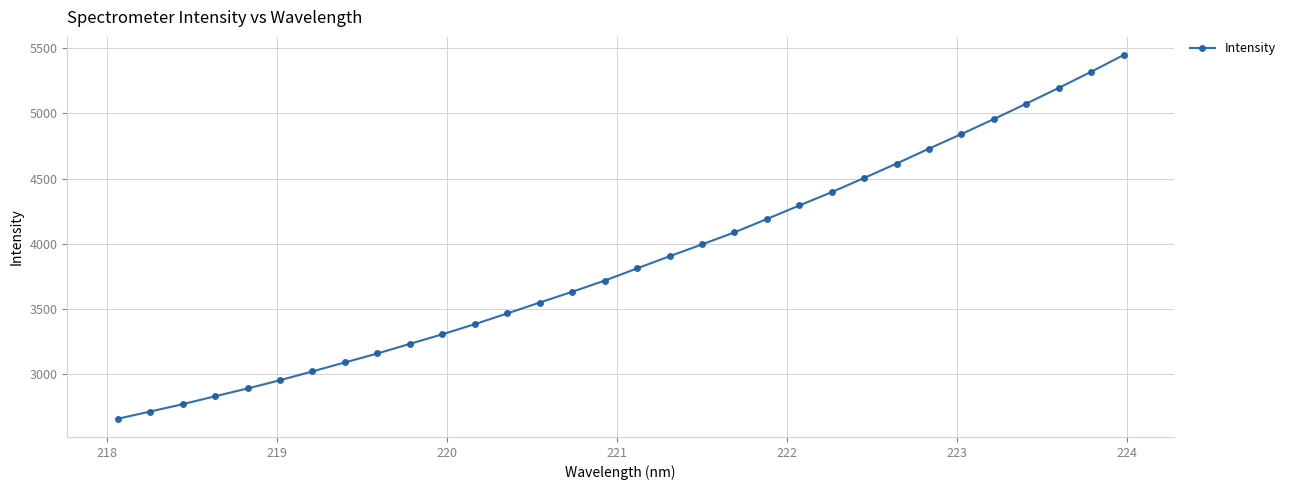

What is the difference between the maximum and second lowest values?

2738.4